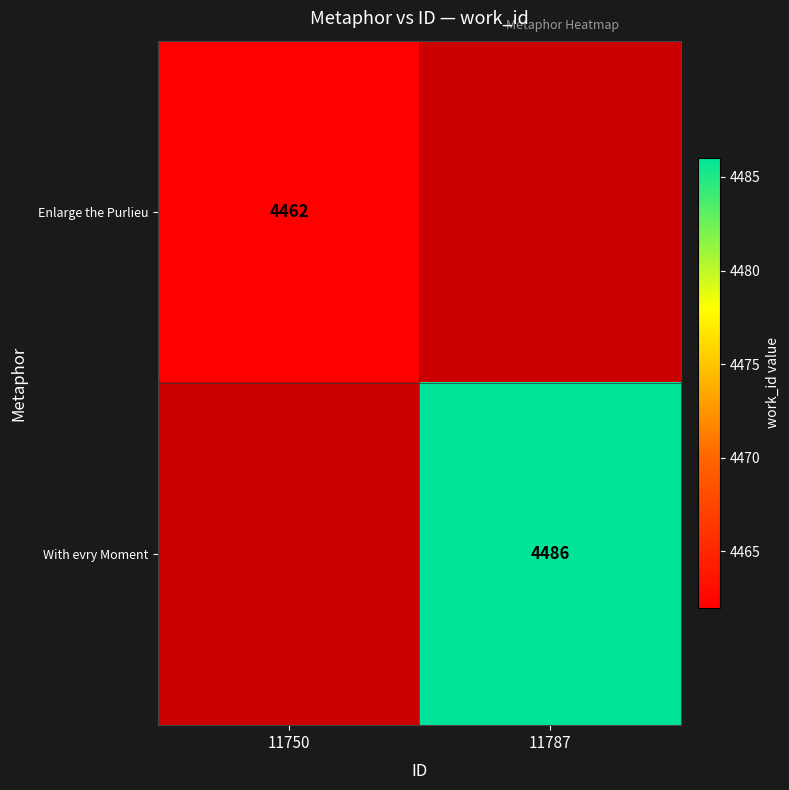

What is the maximum value shown in the chart?

4486